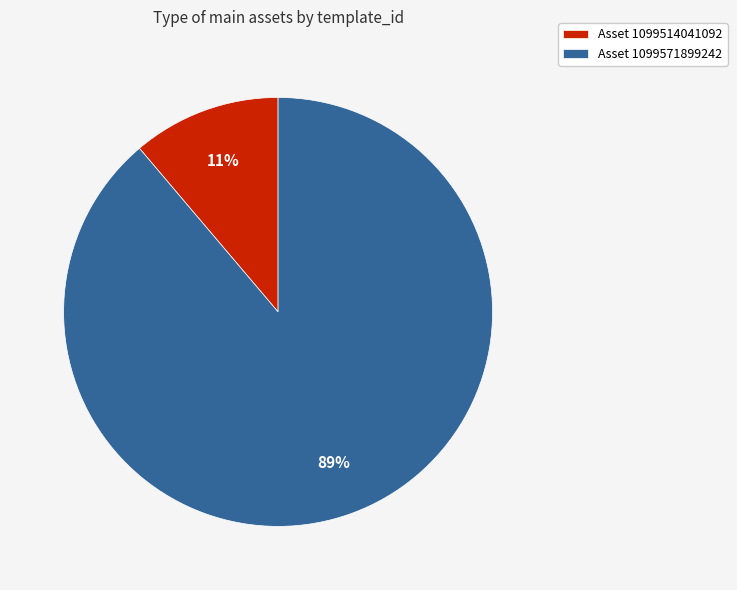

How many segments does this pie chart have?

2